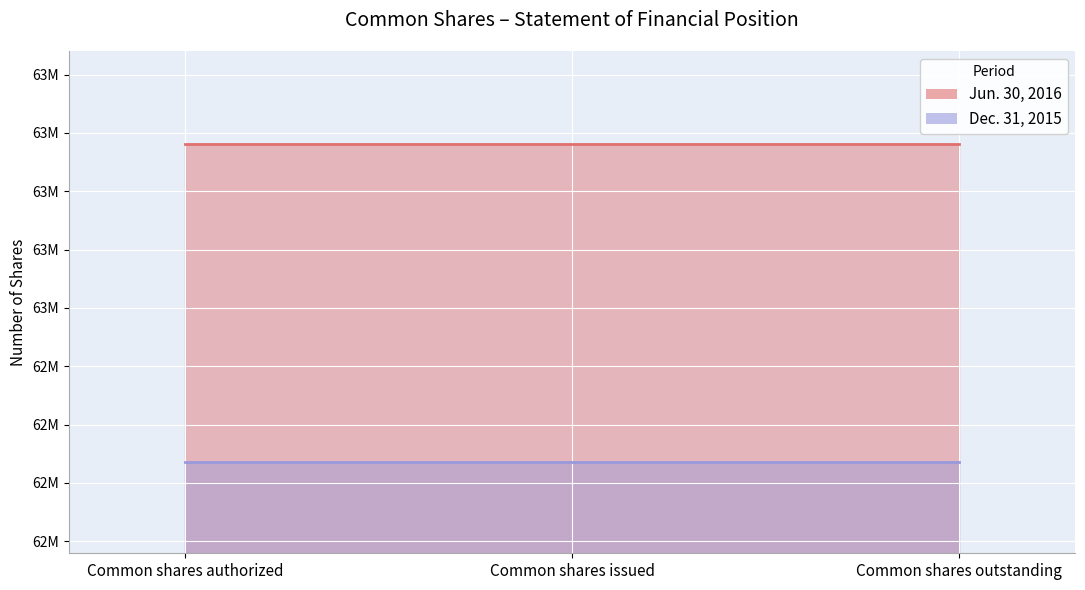

Reading right to left, transcribe all the data shown in this chart.

Jun. 30, 2016: 63562863	63562863	63562863
Dec. 31, 2015: 62470881	62470881	62470881